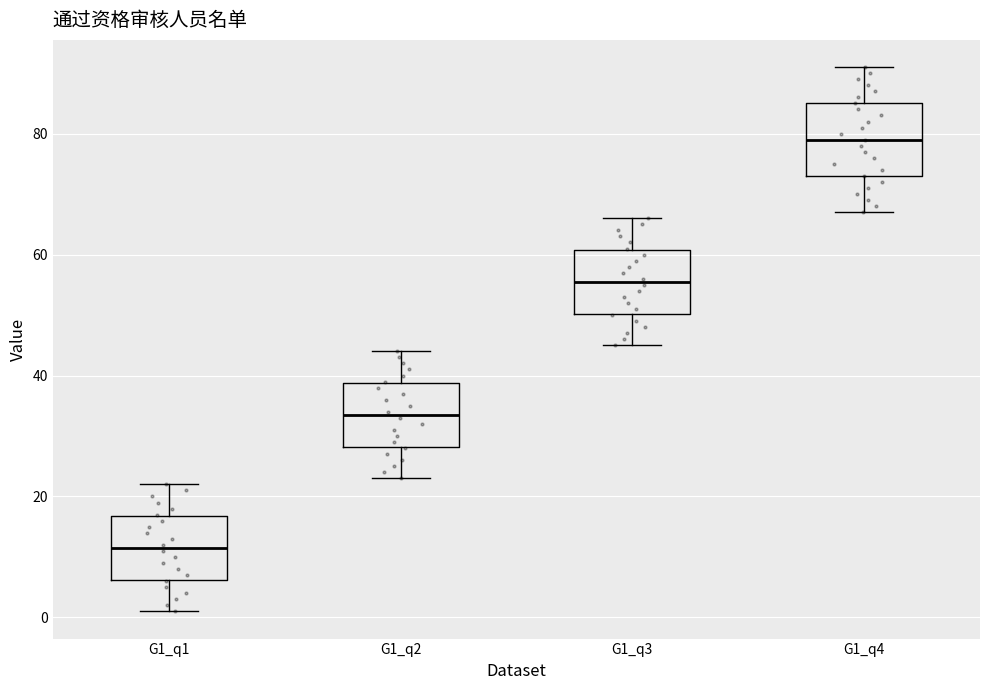

Reading left to right, transcribe this box plot: for each box, give where its median line is, the range the box spans, and where its two whiskers end, as read against the y-axis. The values are not printed on the chart, so give them approximately, as read against the axis.

G1_q1: median 12, box 6 to 16, whiskers 2 to 22
G1_q2: median 34, box 28 to 38, whiskers 24 to 44
G1_q3: median 56, box 50 to 60, whiskers 46 to 66
G1_q4: median 80, box 74 to 86, whiskers 68 to 92